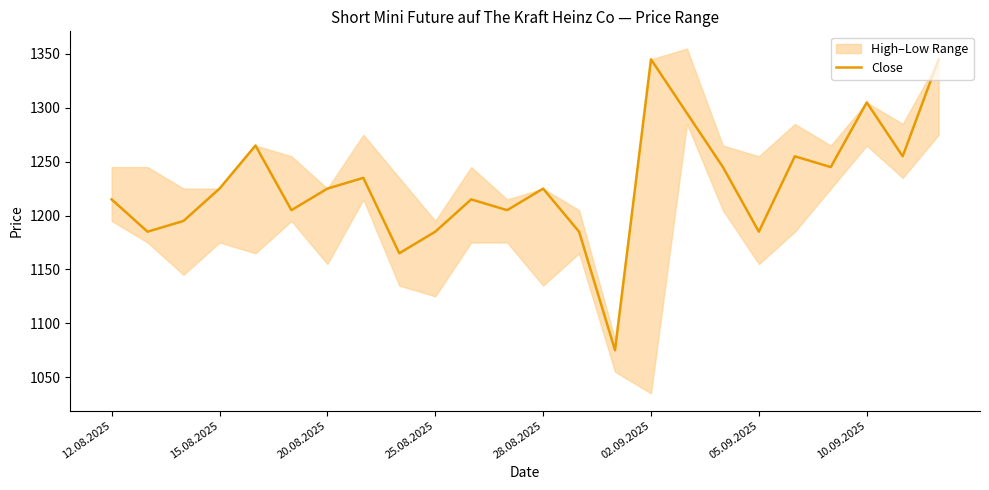

What is the change in value from 13 to 16?

+110